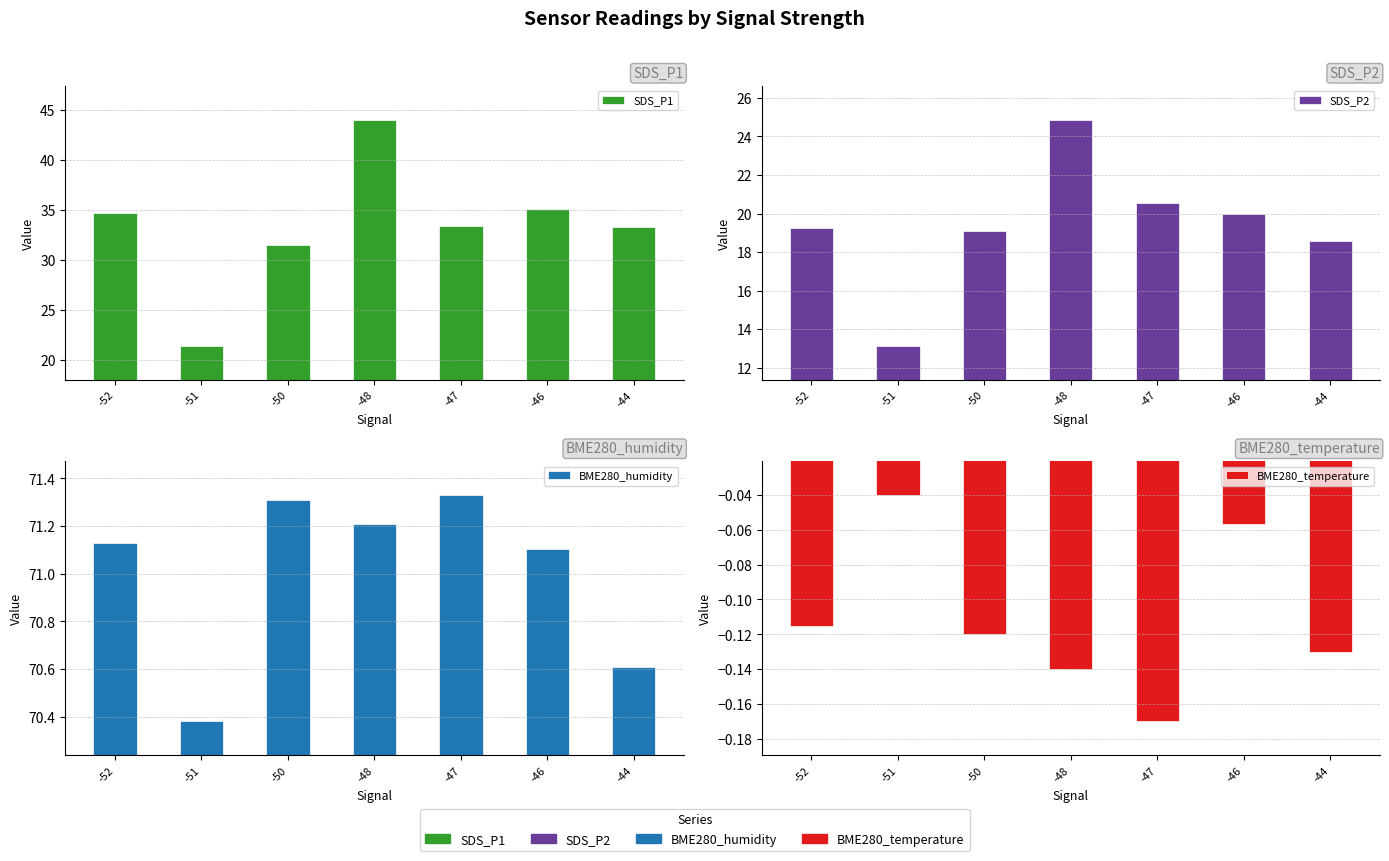

At which category does the chart reach its minimum across all series?

-47